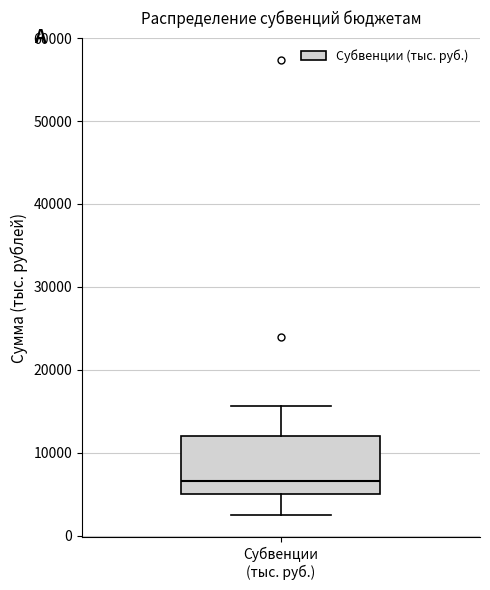

Transcribe this box plot: give where the median line is, the range the box spans, and where the two whiskers end, as read against the y-axis. The values are not printed on the chart, so give them approximately, as read against the axis.

median 7000, box 5000 to 12000, whiskers 3000 to 16000